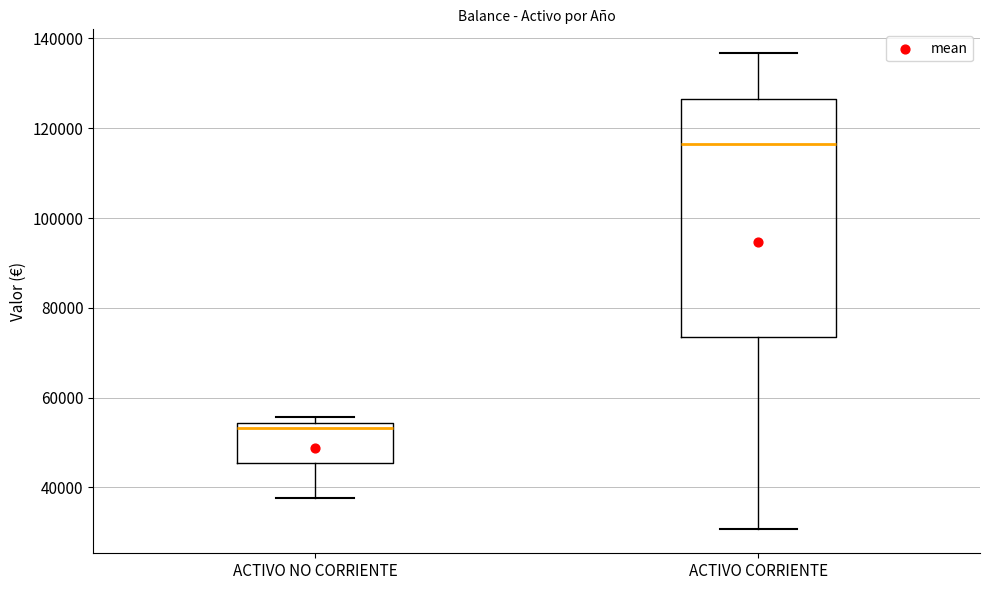

Reading left to right, transcribe this box plot: for each box, give where its median line is, the range the box spans, and where its two whiskers end, as read against the y-axis. The values are not printed on the chart, so give them approximately, as read against the axis.

ACTIVO NO CORRIENTE: median 54000 (just below the box's upper edge), box 46000 to 54000, whiskers 38000 to 56000
ACTIVO CORRIENTE: median 116000, box 74000 to 126000, whiskers 30000 to 136000